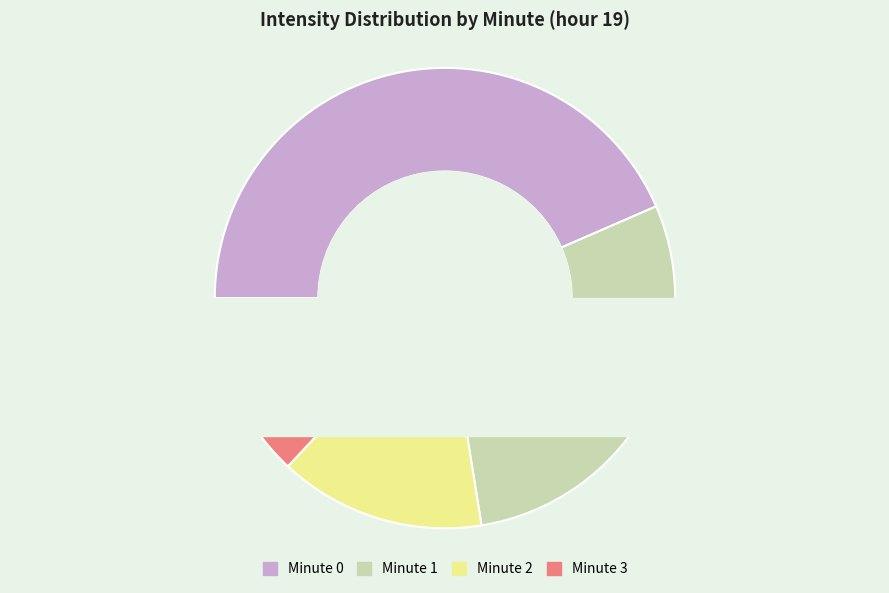

Rank the categories by value from highest to lowest.

Minute 0, Minute 1, Minute 2, Minute 3